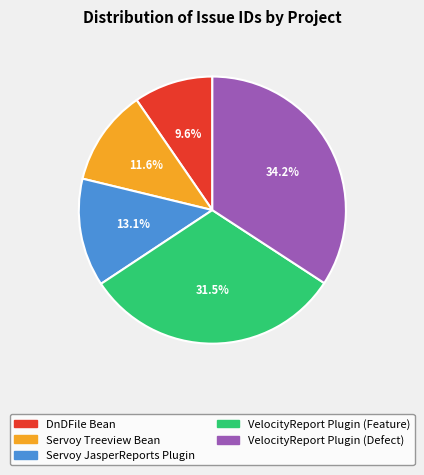

What percentage do Servoy Treeview Bean and Servoy JasperReports Plugin together represent?

24.7%